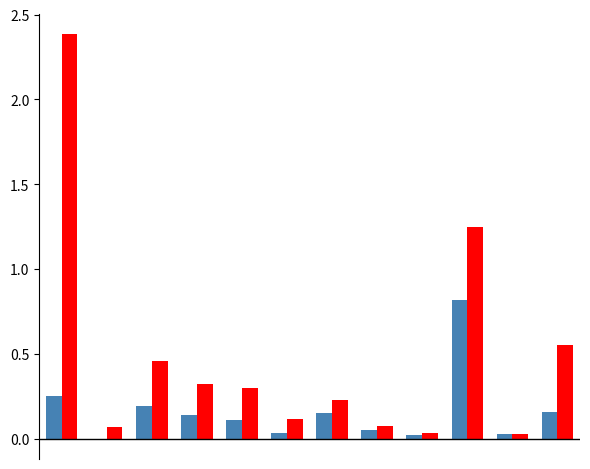

What is the maximum value shown in the chart?

2.4